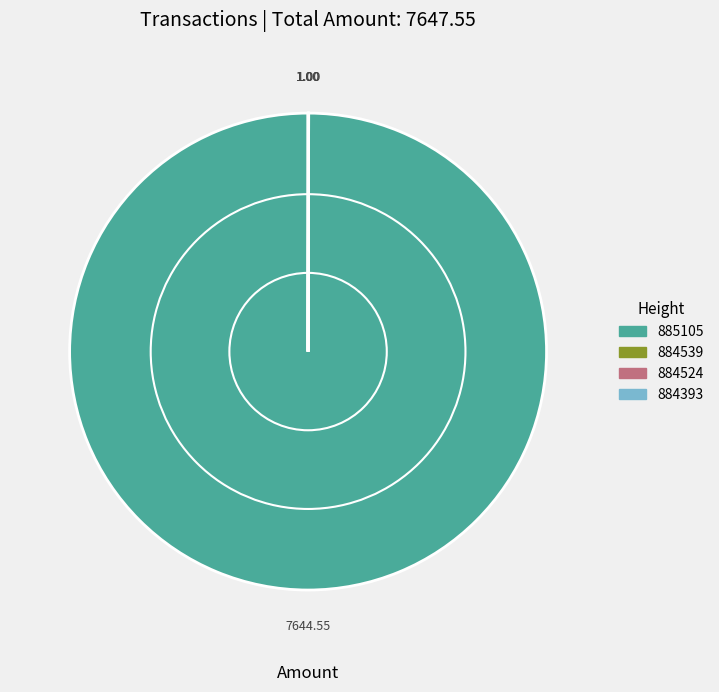

Does any single category account for the majority?

Yes